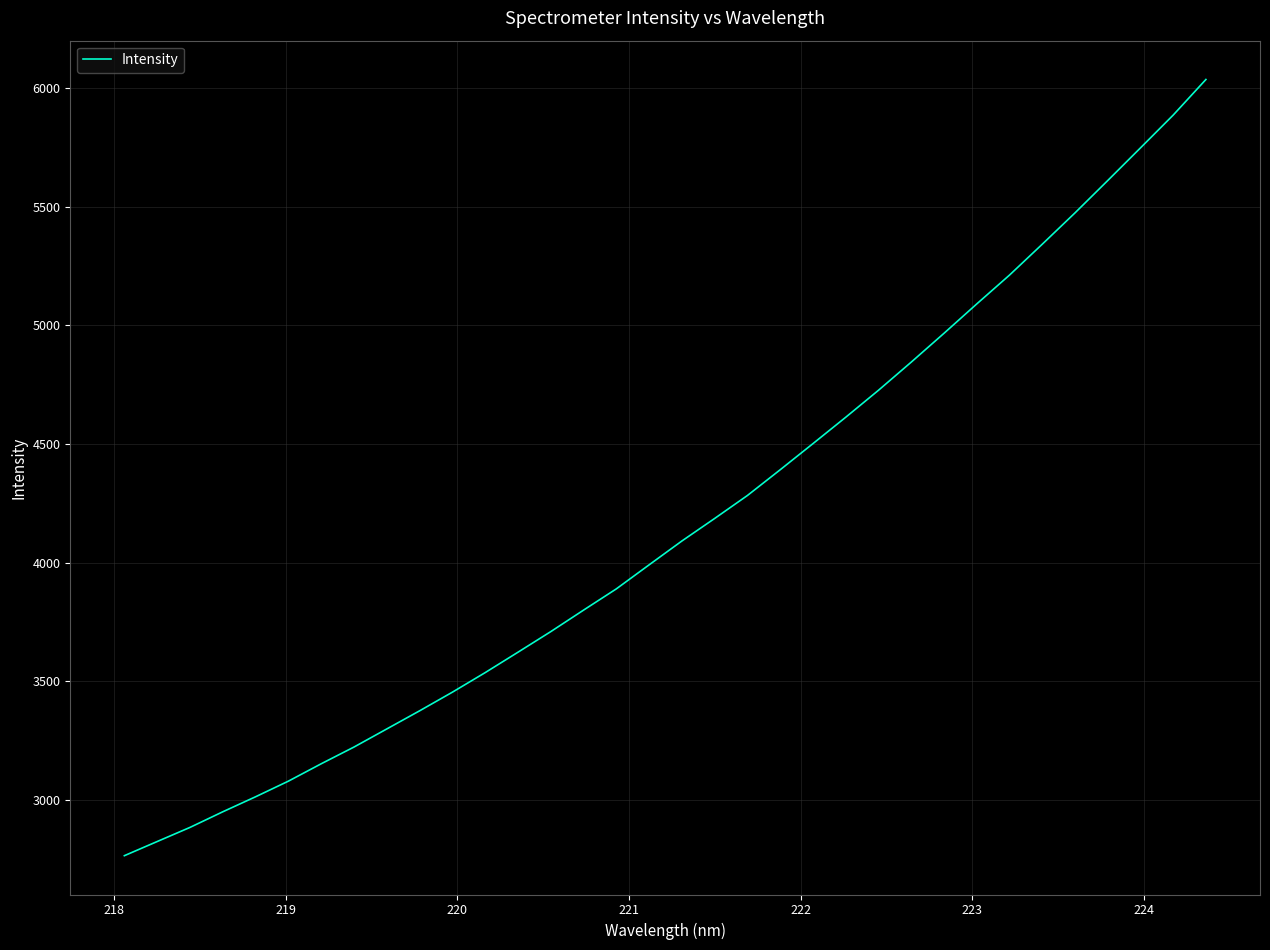

What is the greatest value displayed?

6036.4